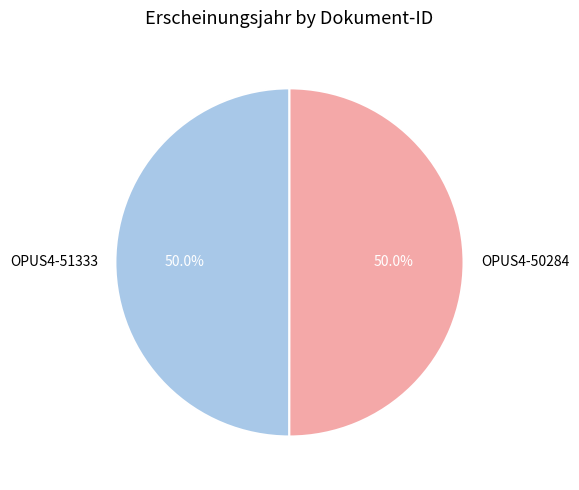

To the nearest percent, what percentage of the pie is OPUS4-51333?

50%